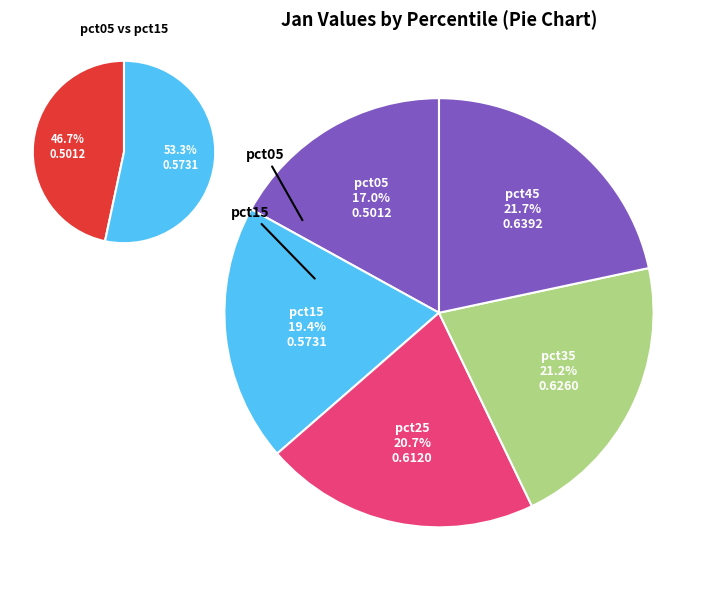

The pct05 slice represents 15% of the pie. True or false?

False